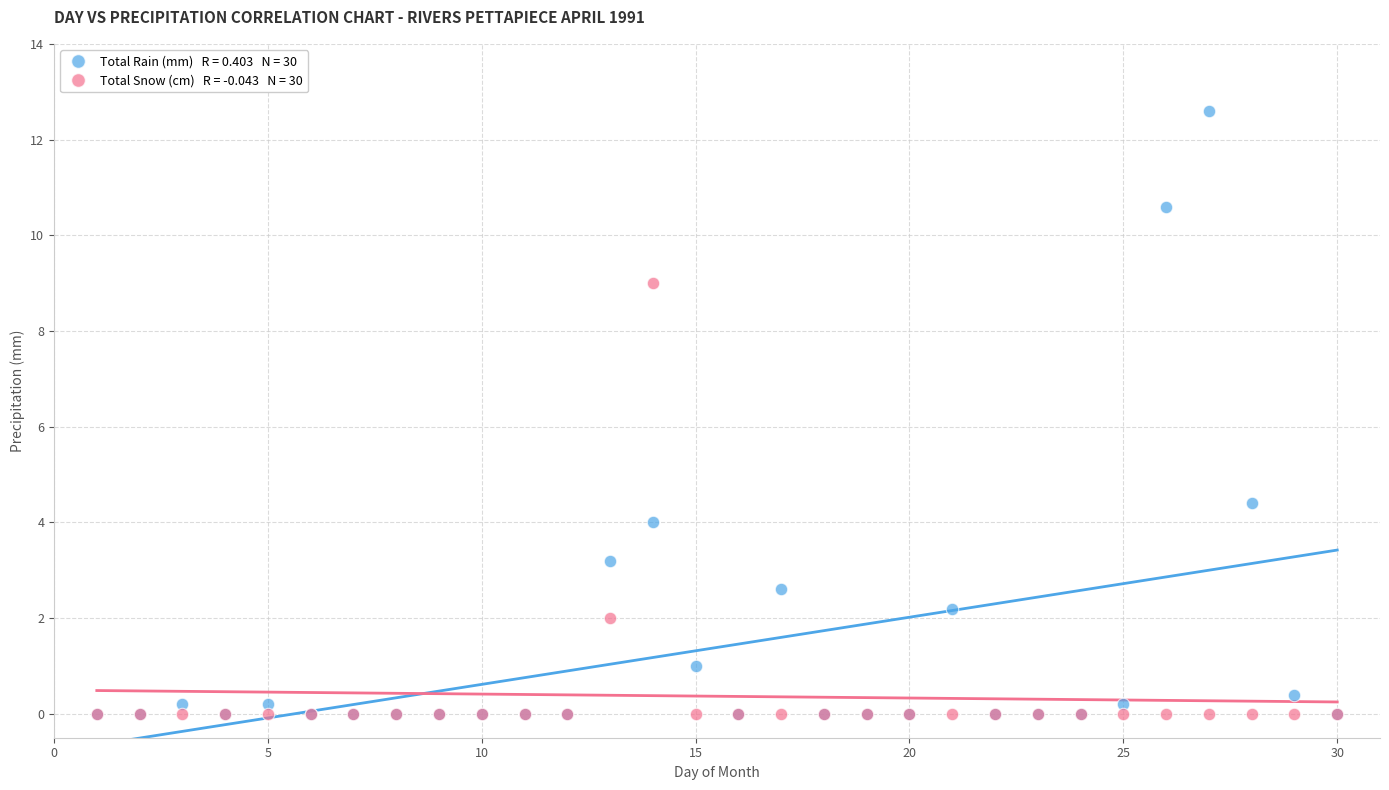

Across all series, what Y value is closest to 6?

4.4